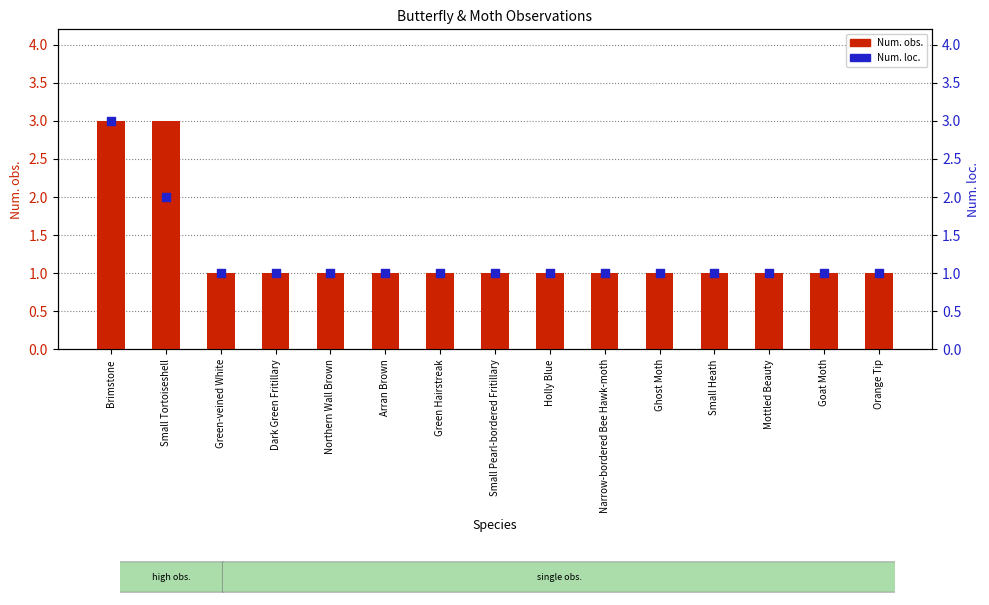

What is the total value across all series at Arran Brown?

2